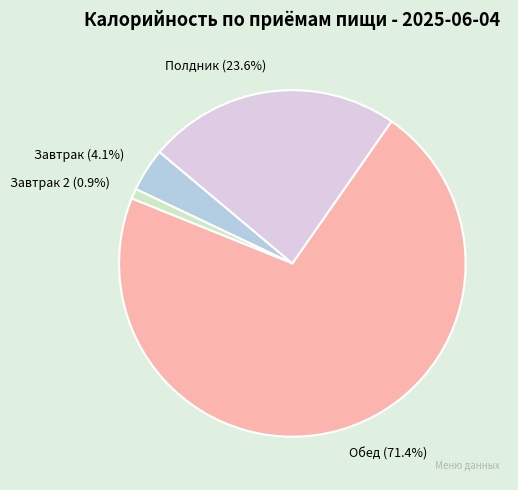

Which slice is the largest?

Обед